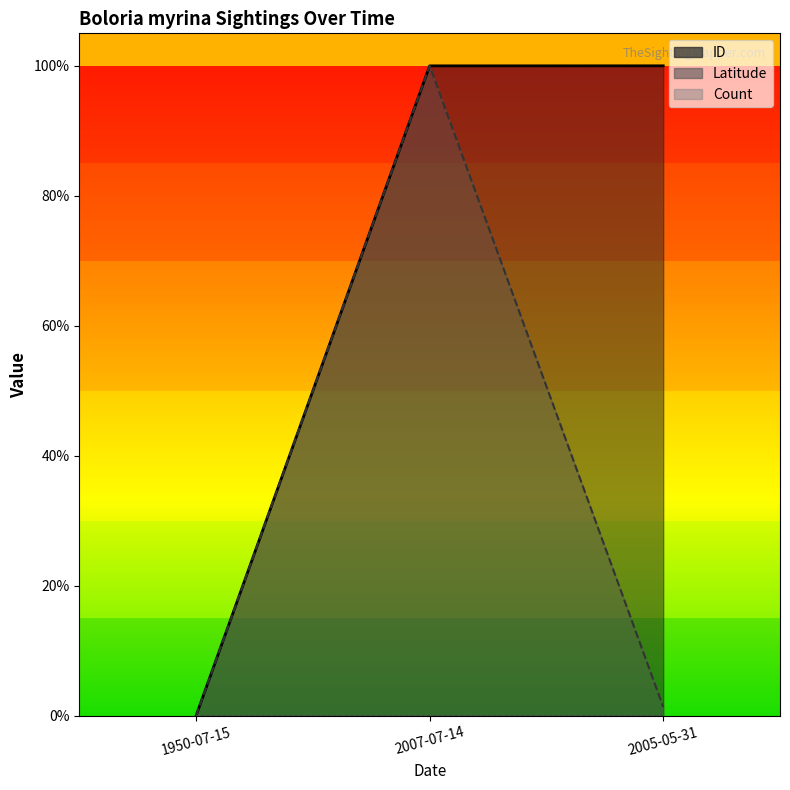

How many data points in Latitude are above 0?

2